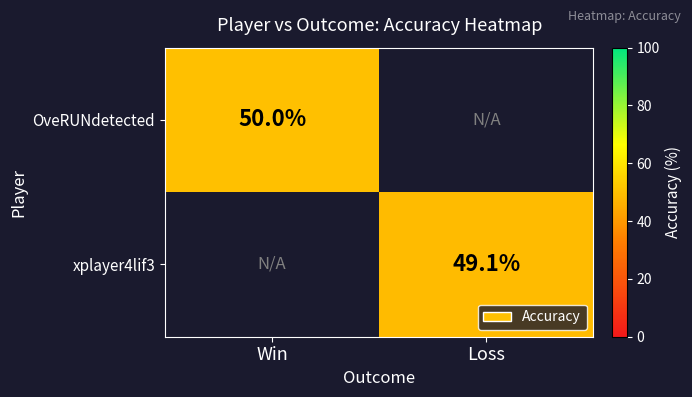

Is it true that OveRUNdetected equals 50.0 at Win?

True